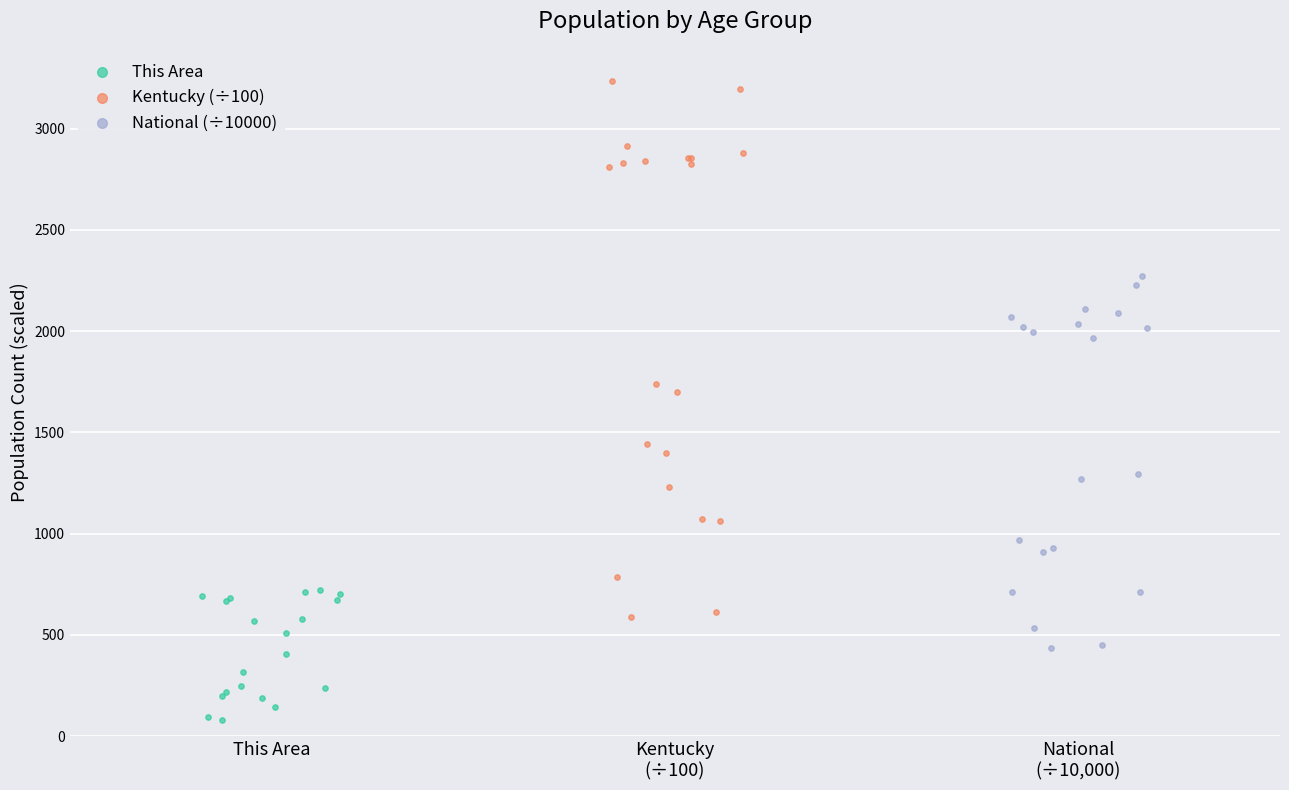

Which series has the widest spread of Y values?

Kentucky (÷100)